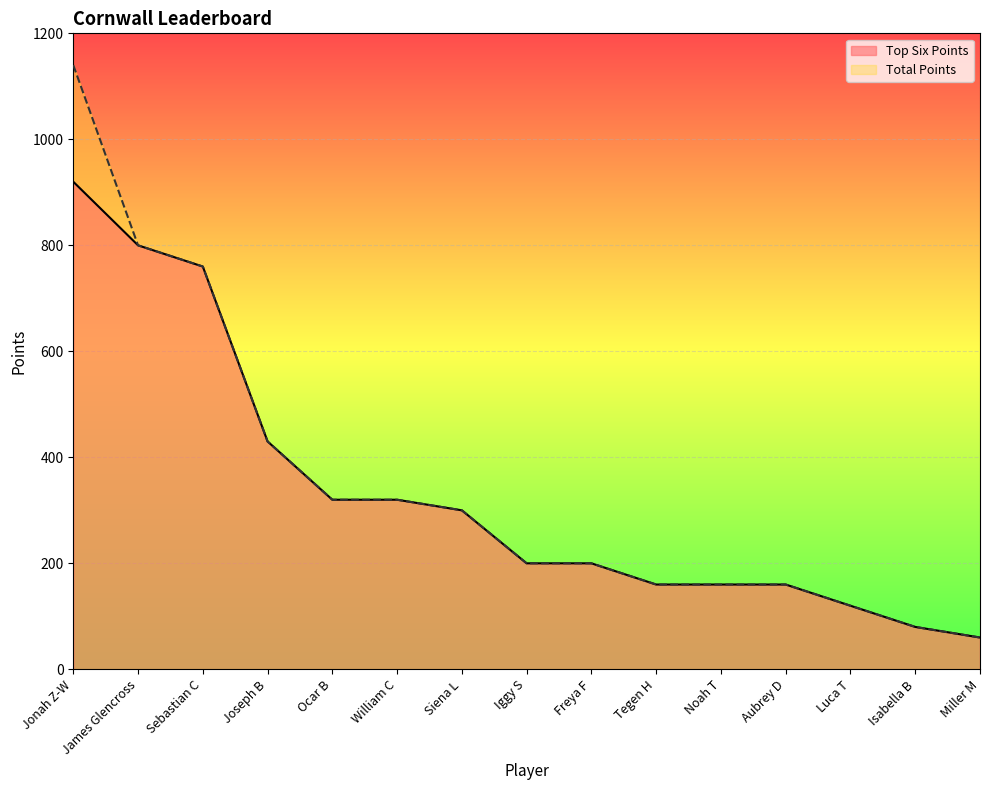

What is the value of the Total Points point at the 10th from the left?

160